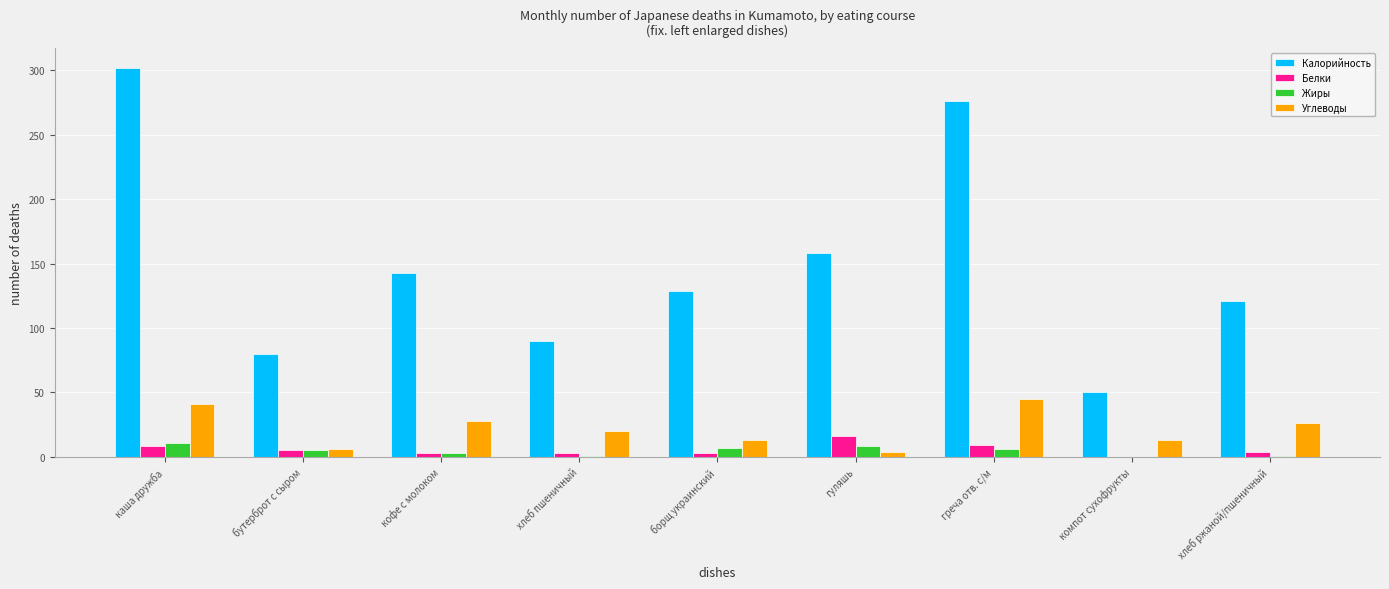

What value does the Жиры series have at борщ украинский?

6.6